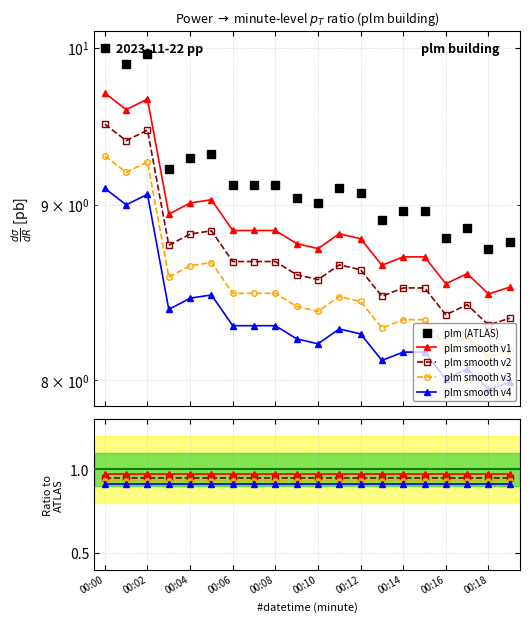

Is this an area chart (filled region under the line)?

No